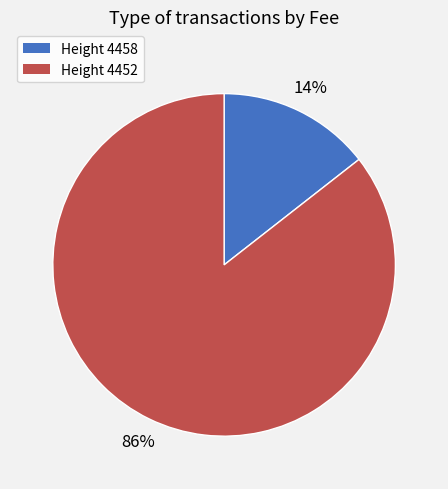

Is there a majority slice in this chart?

Yes